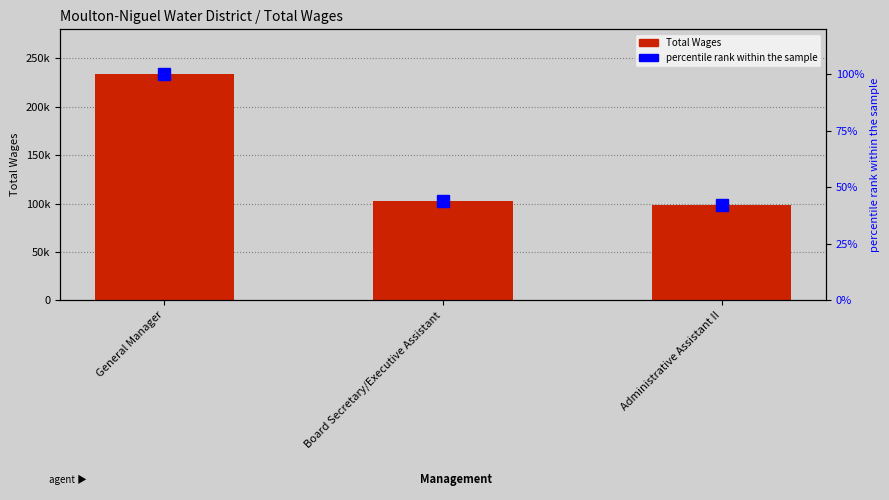

Is it true that percentile rank within the sample equals 100 at General Manager?

True